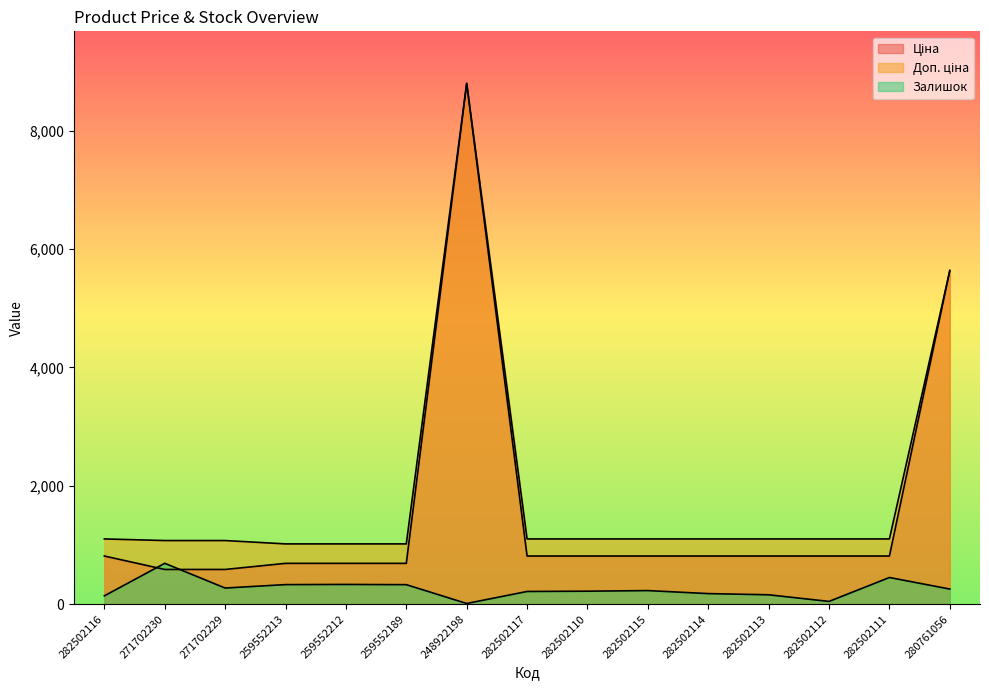

What is the value of the Ціна point at the 1st from the left?

813.0